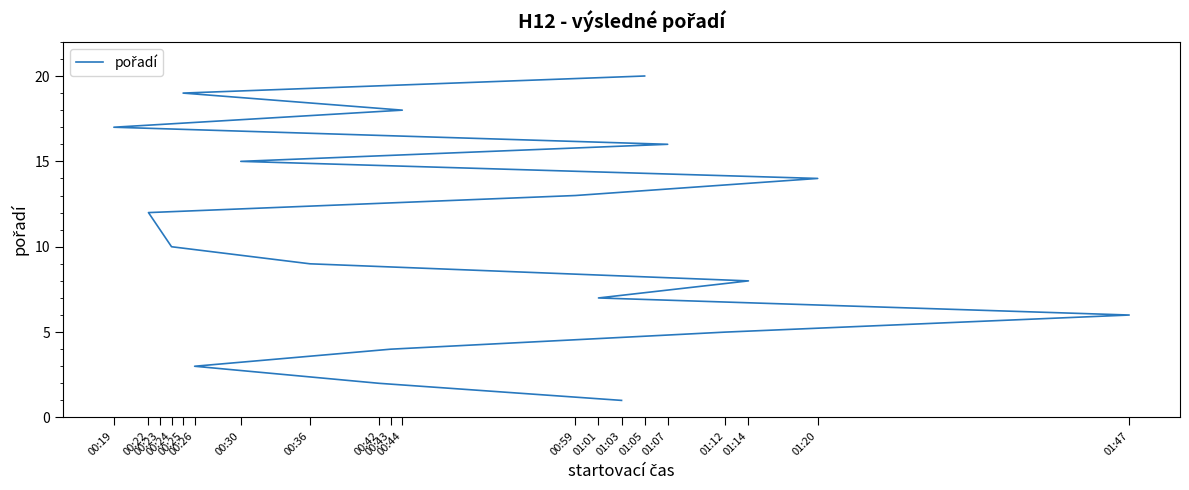

How many distinct data groups are displayed?

1